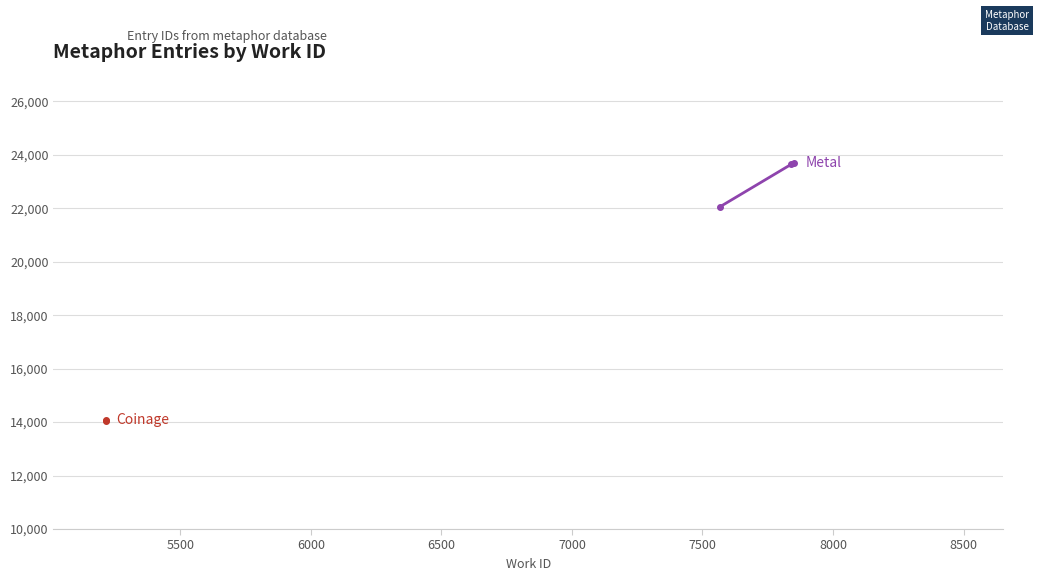

How many lines are shown in the chart?

1